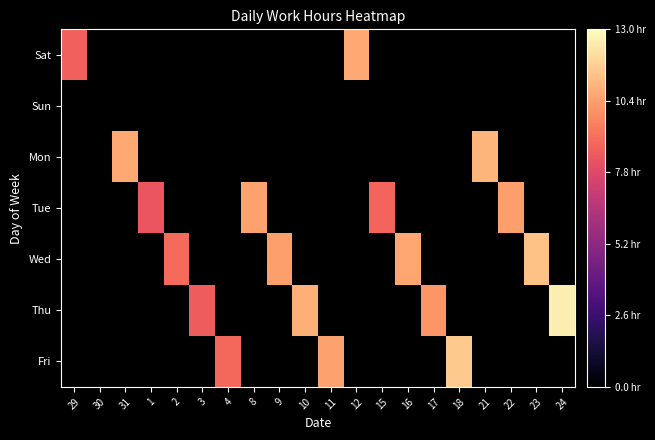

At 2, list the series in order from smallest to largest.

Sat, Sun, Mon, Tue, Thu, Fri, Wed